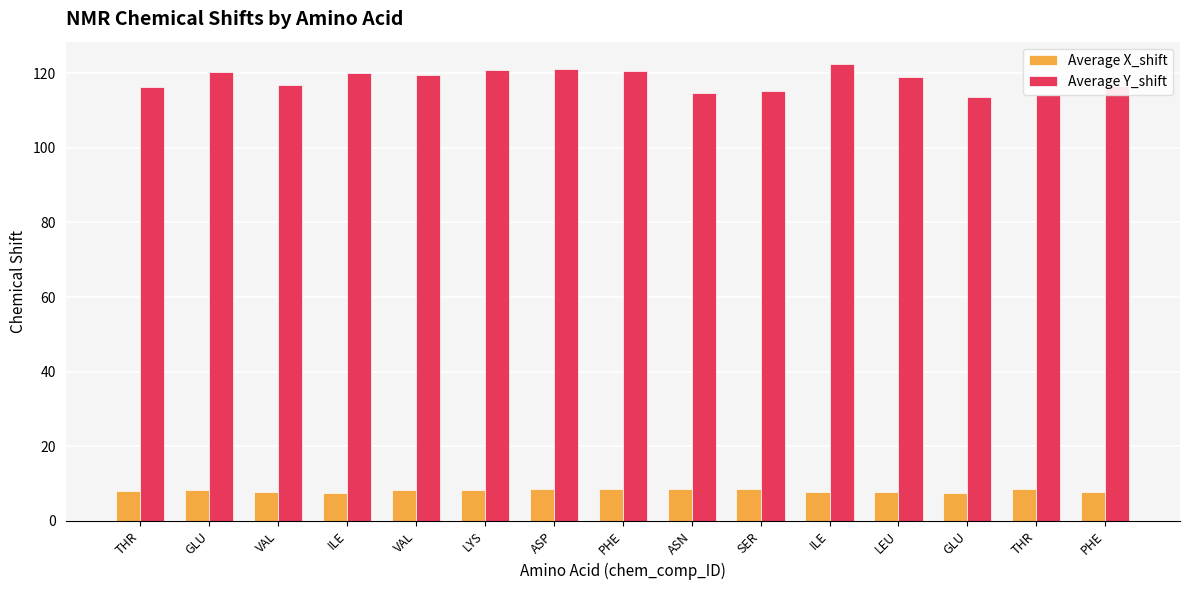

How many bars are there in total?

30